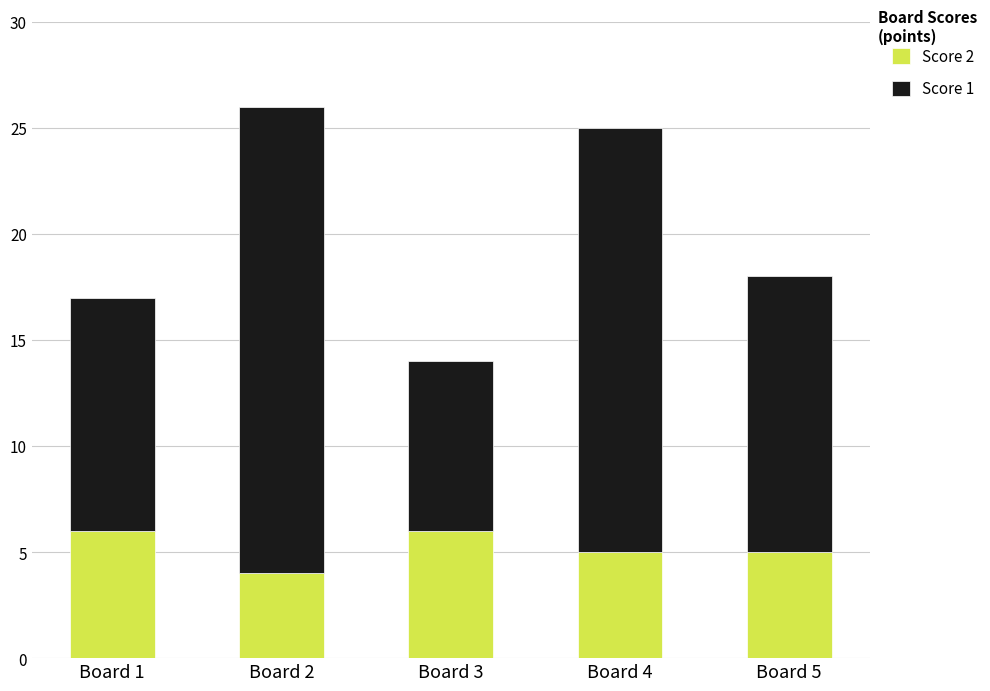

The Score 2 series shows 9 at Board 3. True or false?

False